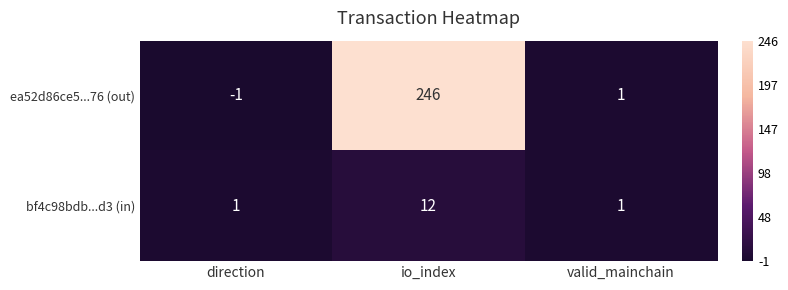

What is the average value of the ea52d86ce5...76 (out) series?

82